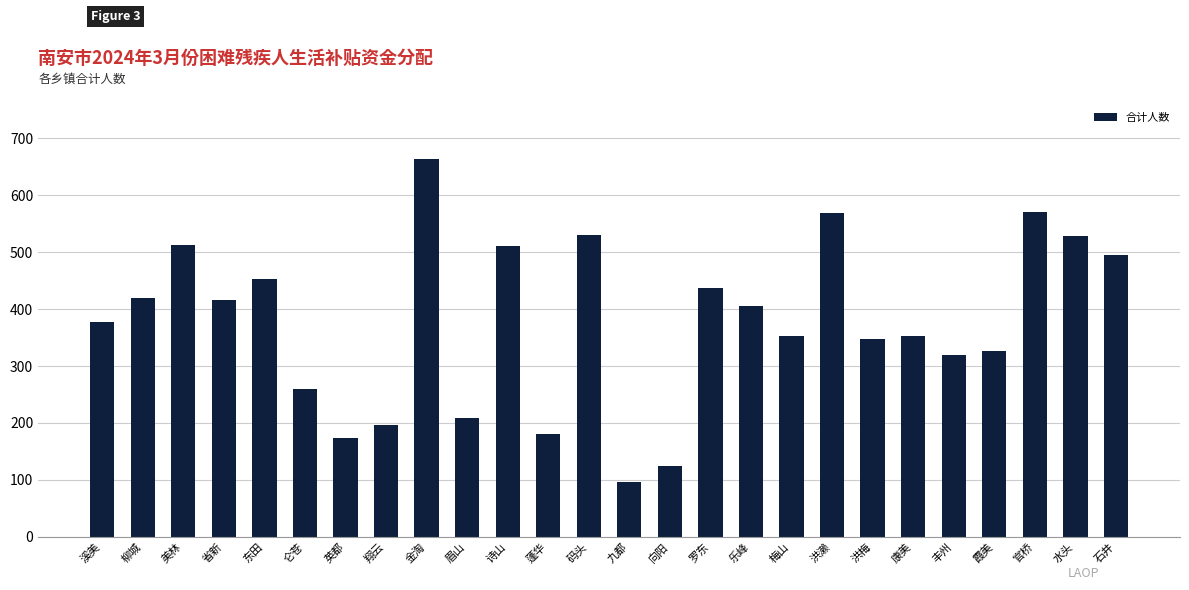

What is the minimum value shown in the chart?

96